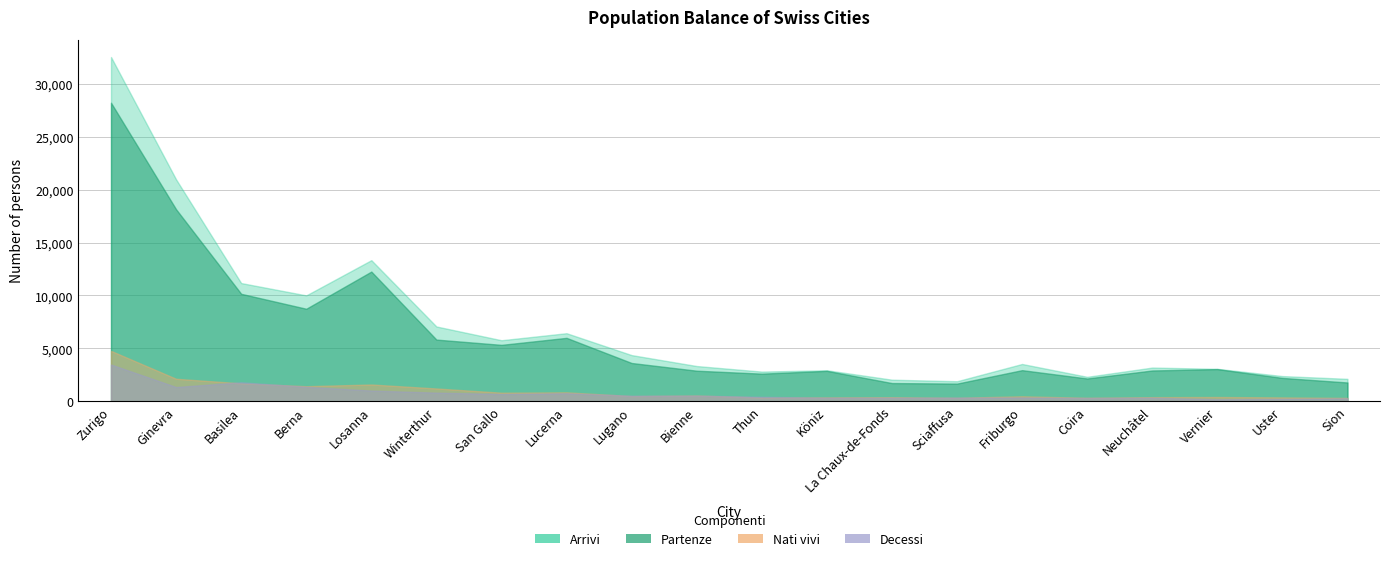

Reading left to right, list all the values displayed in this chart.

Nati vivi: Zurigo=4765	Ginevra=2129	Basilea=1698	Berna=1426	Losanna=1589	Winterthur=1212	San Gallo=813	Lucerna=847	Lugano=493	Bienne=546	Thun=356	Köniz=367	La Chaux-de-Fonds=386	Sciaffusa=332	Friburgo=473	Coira=331	Neuchâtel=392	Vernier=407	Uster=367	Sion=319
Decessi: Zurigo=3474	Ginevra=1349	Basilea=1799	Berna=1369	Losanna=1017	Winterthur=818	San Gallo=690	Lucerna=763	Lugano=526	Bienne=537	Thun=424	Köniz=341	La Chaux-de-Fonds=340	Sciaffusa=350	Friburgo=364	Coira=314	Neuchâtel=339	Vernier=194	Uster=233	Sion=284
Arrivi: Zurigo=32540	Ginevra=20976	Basilea=11175	Berna=10010	Losanna=13339	Winterthur=7071	San Gallo=5771	Lucerna=6435	Lugano=4366	Bienne=3332	Thun=2807	Köniz=2934	La Chaux-de-Fonds=2041	Sciaffusa=1896	Friburgo=3527	Coira=2313	Neuchâtel=3187	Vernier=3068	Uster=2383	Sion=2121
Partenze: Zurigo=28218	Ginevra=18150	Basilea=10160	Berna=8747	Losanna=12261	Winterthur=5832	San Gallo=5334	Lucerna=5996	Lugano=3620	Bienne=2891	Thun=2612	Köniz=2877	La Chaux-de-Fonds=1723	Sciaffusa=1672	Friburgo=2943	Coira=2156	Neuchâtel=2913	Vernier=3042	Uster=2210	Sion=1777